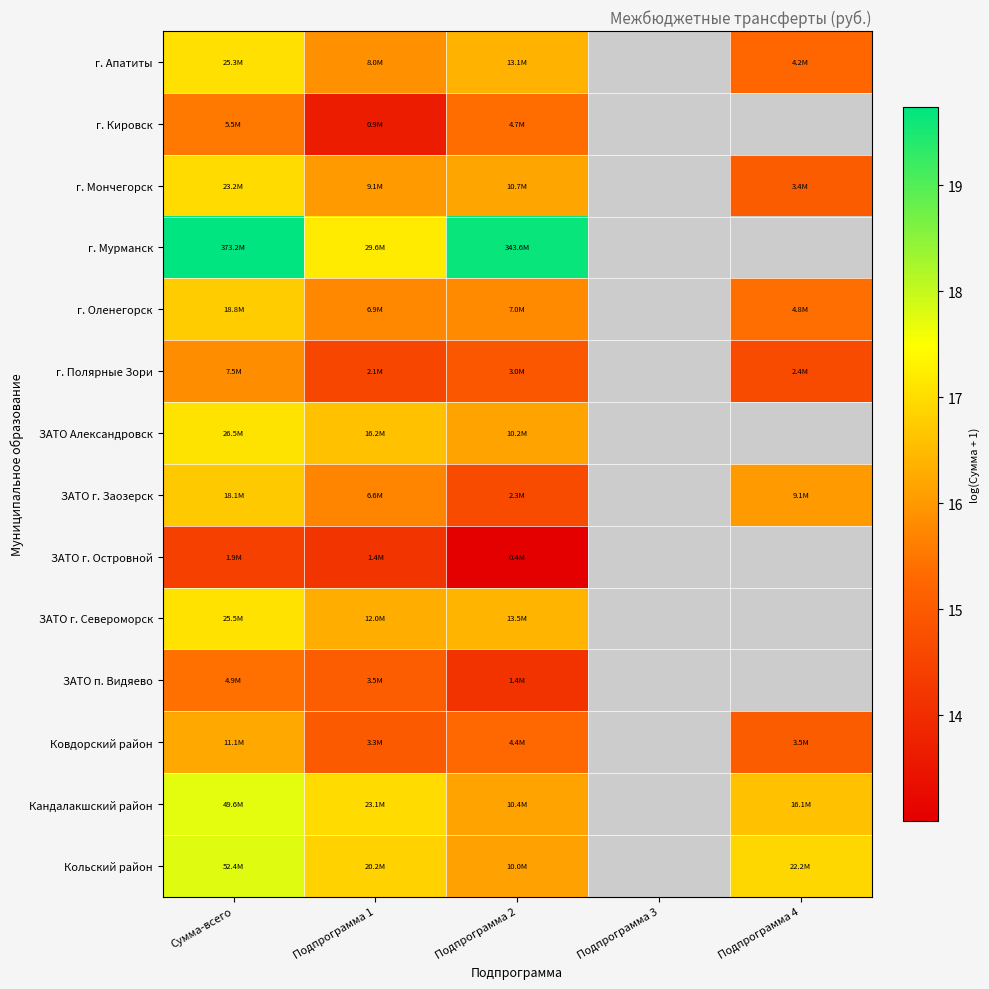

How many data points in Кольский район are above 16?

4